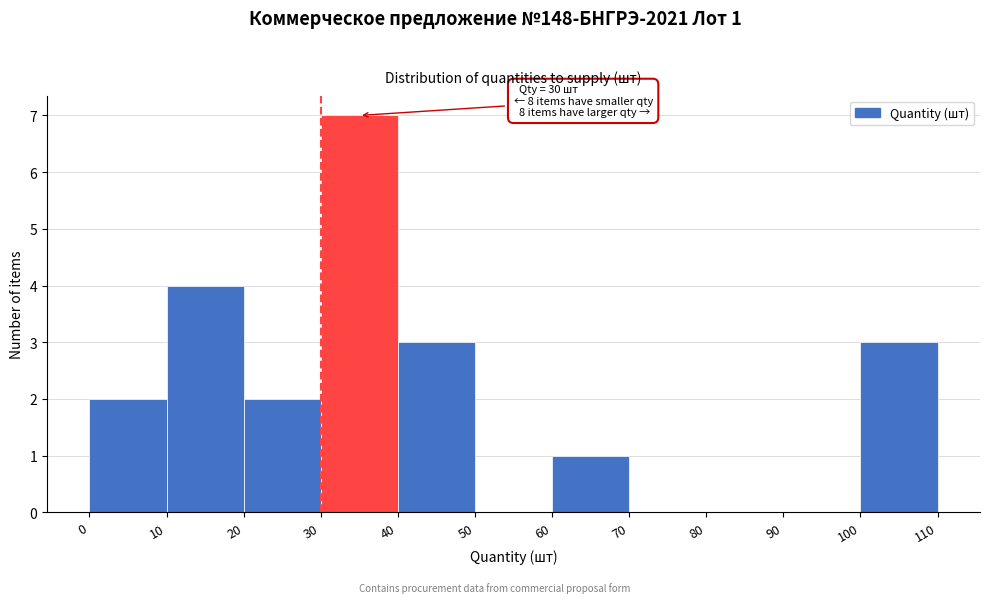

Over which range of the x-axis is the bar tallest?

30 to 40